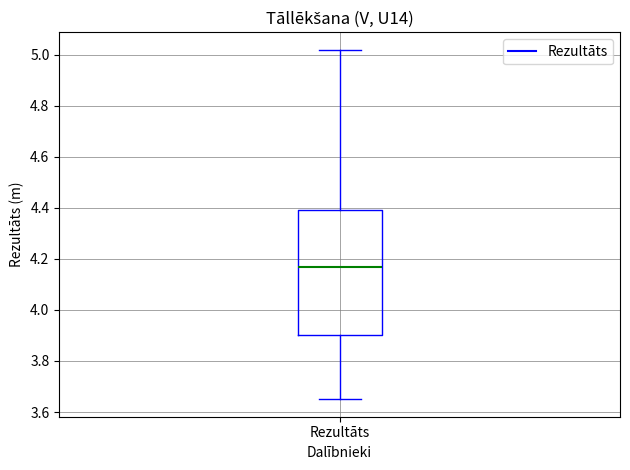

Read this box plot against the y-axis: the position of the median line, the range covered by the box, and the ends of both whiskers. The values are not printed on the chart, so give them approximately, as read against the axis.

median 4.18, box 3.90 to 4.40, whiskers 3.66 to 5.02